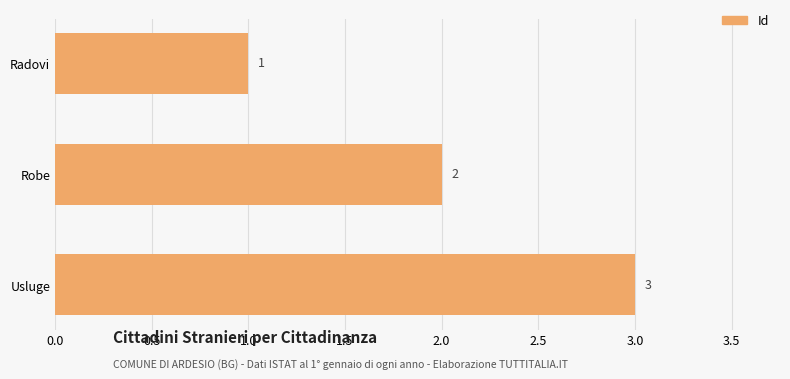

What is the change in value from Robe to Usluge?

+1